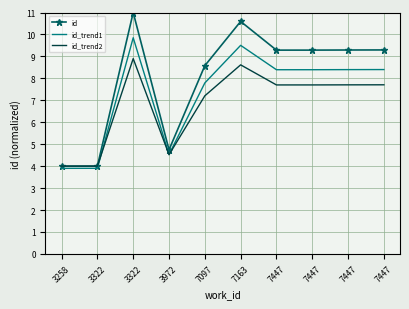

What are all the series names shown in the legend?

id, id_trend1, id_trend2